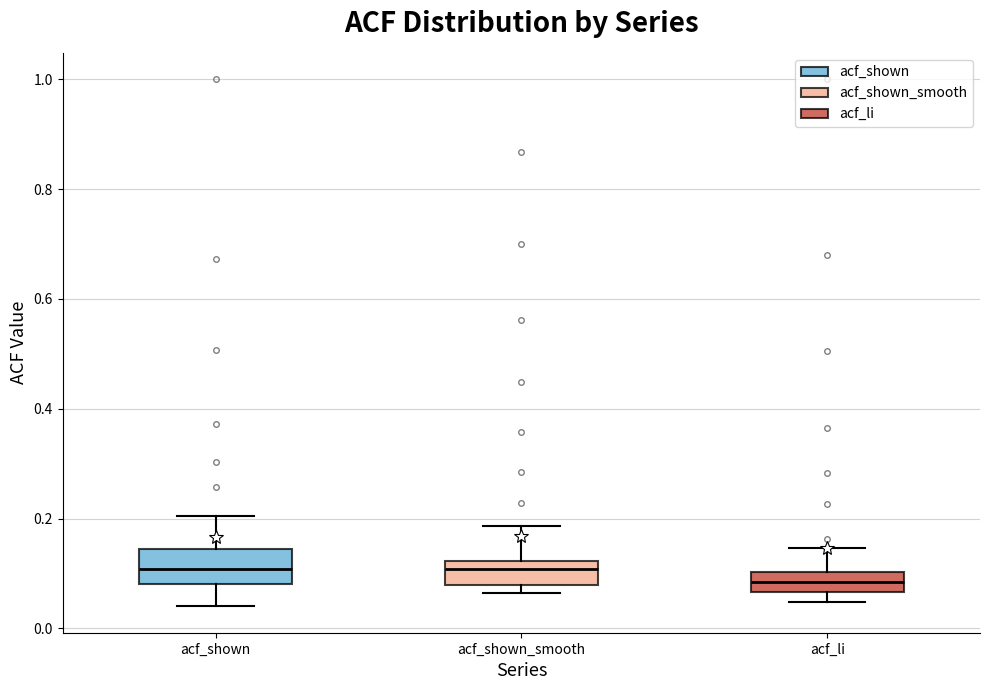

Which box has the lowest median line?

acf_li